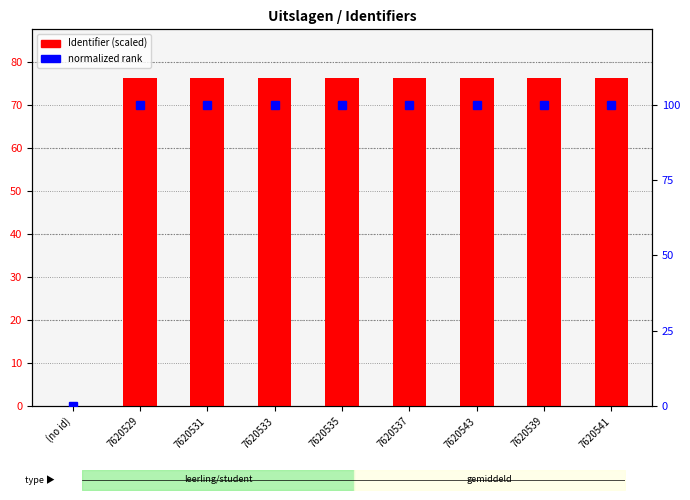

Read the Identifier (x1e5) value at 7620537.

76.2